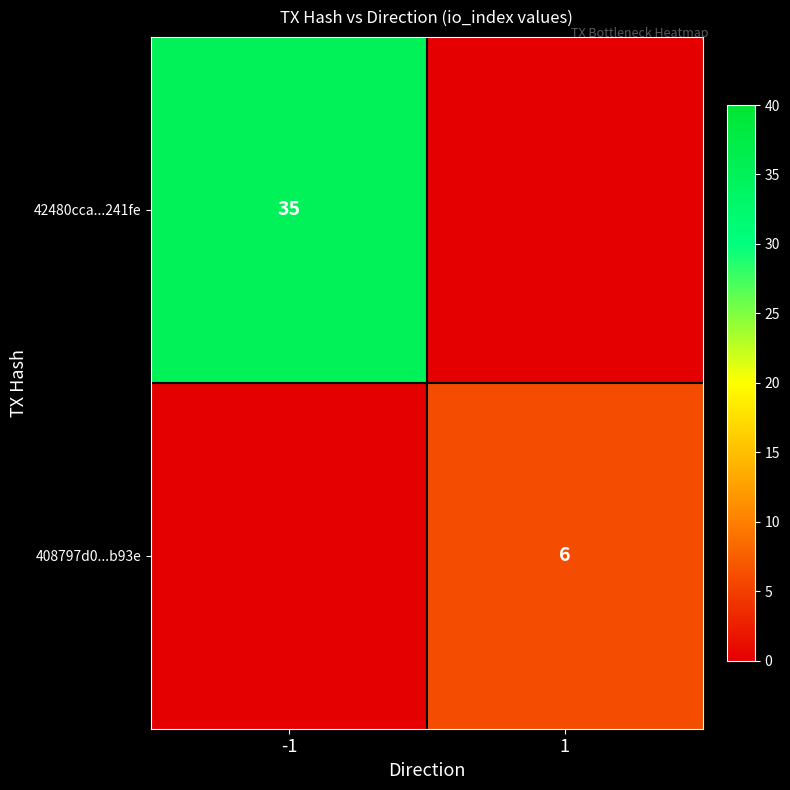

The 408797d0...b93e series shows 9 at 1. True or false?

False